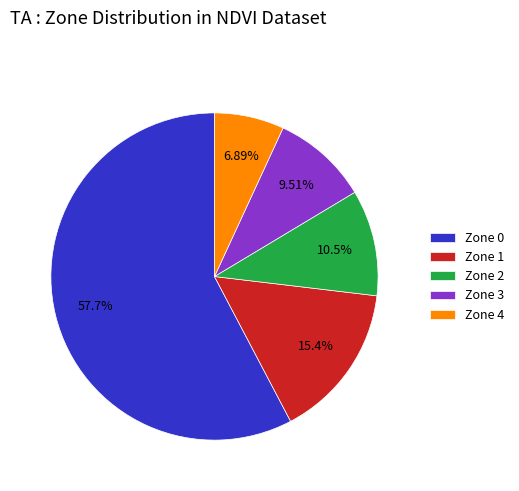

Is there any slice that represents more than half of the pie?

Yes